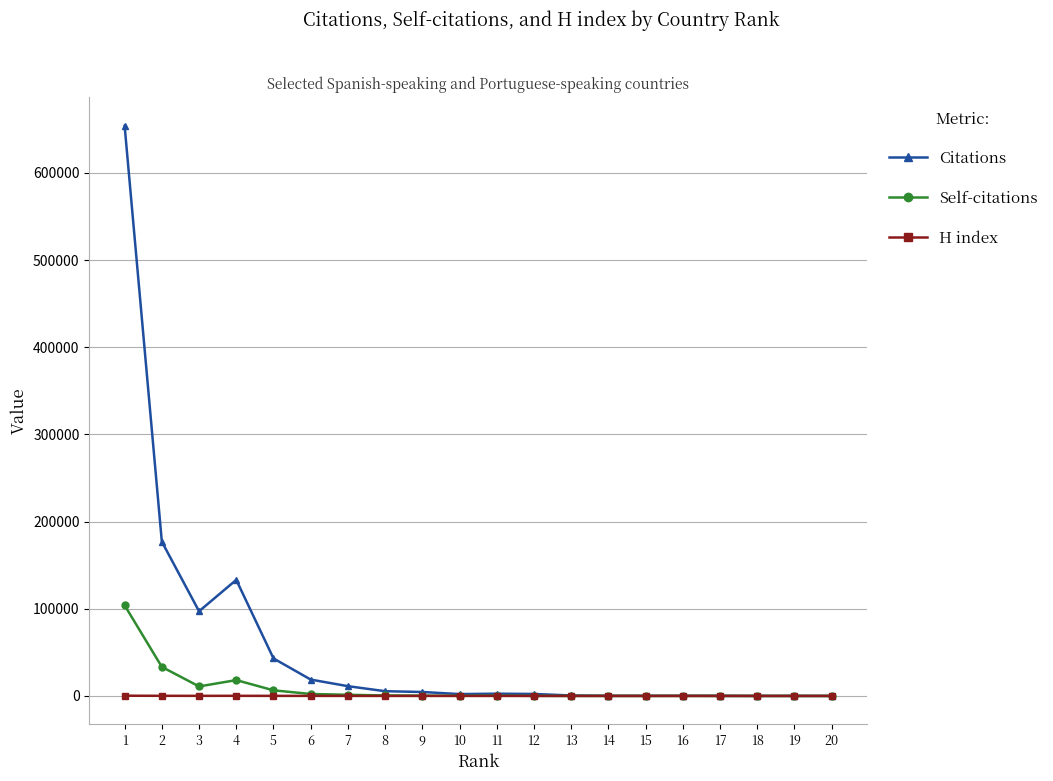

Which series has the largest range (max minus min)?

Citations